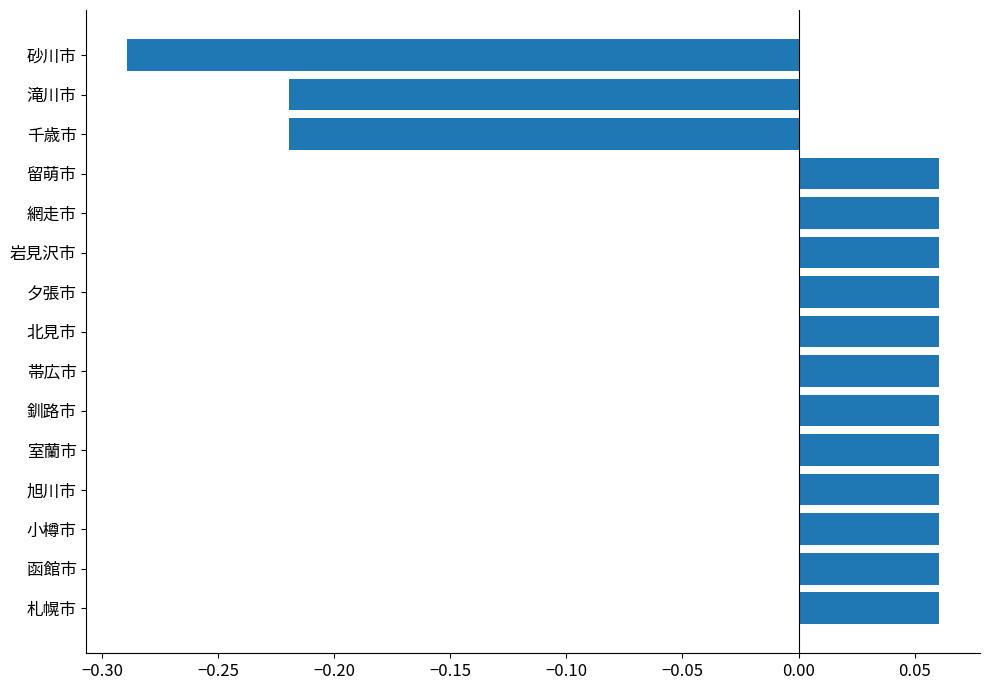

The value at 旭川市 is 0.0. True or false?

False